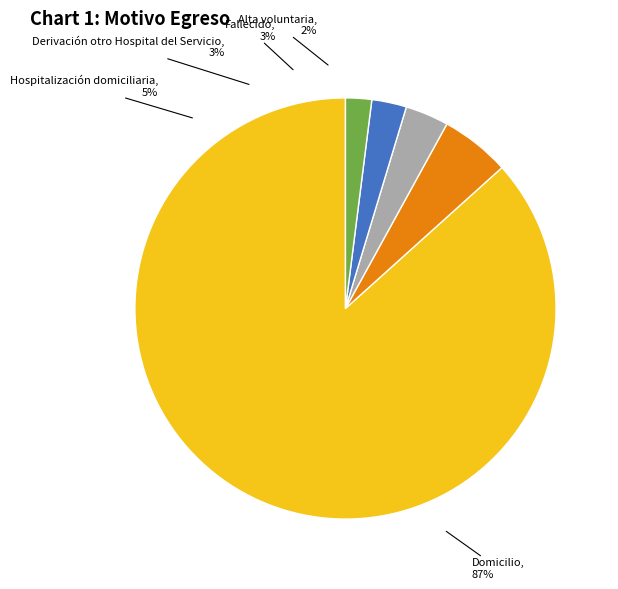

Count the number of slices in the pie.

5